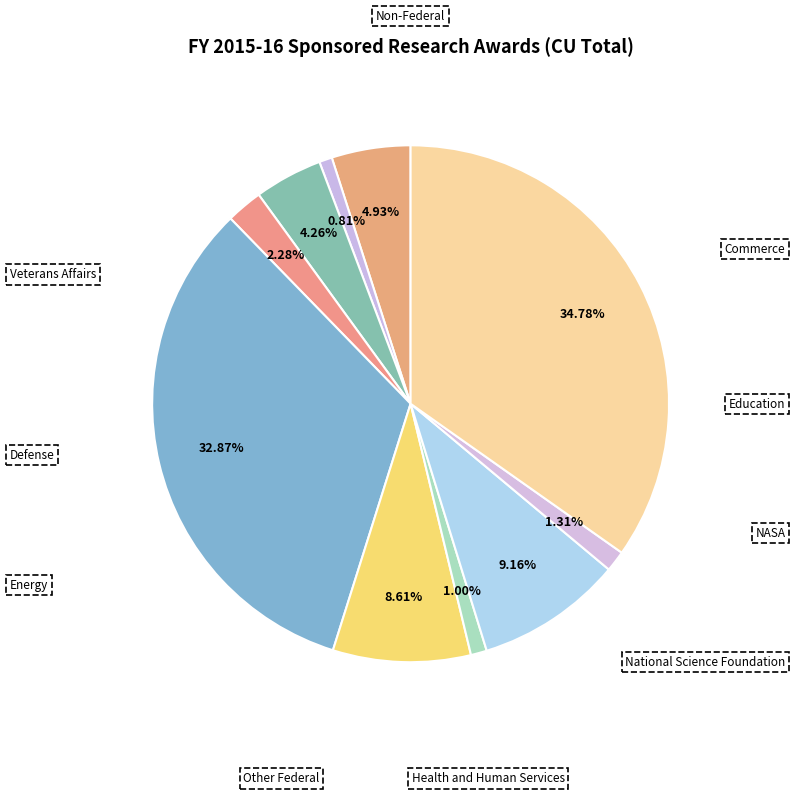

To the nearest percent, what portion does National Science Foundation represent?

9%